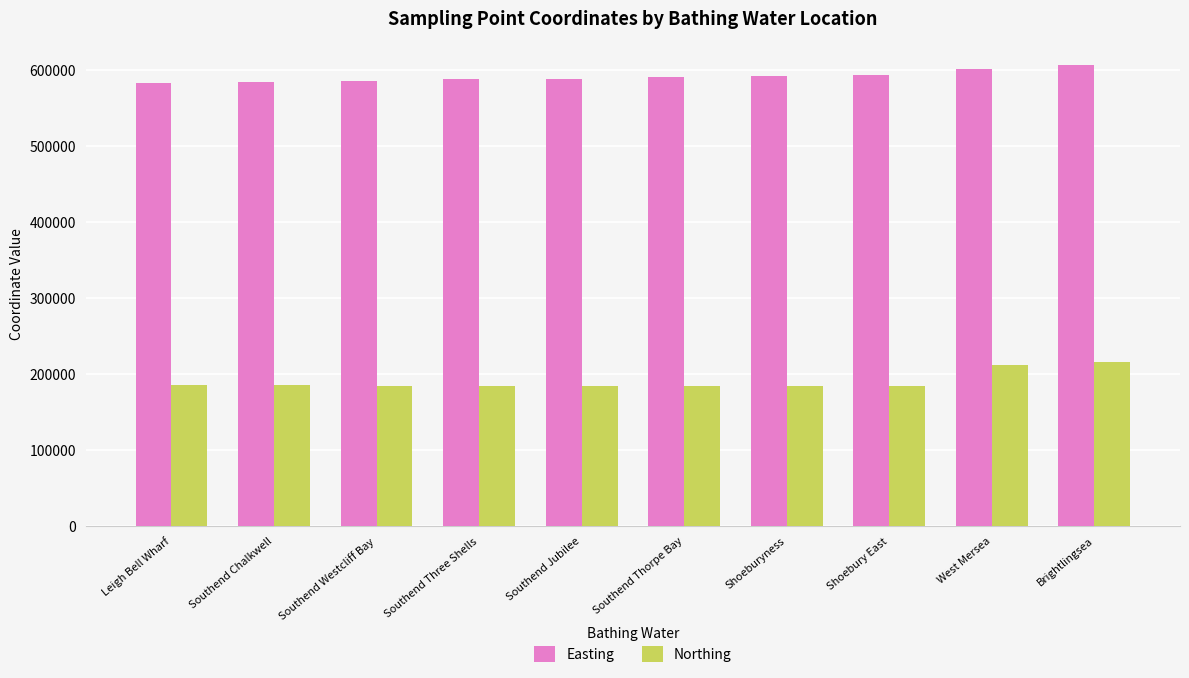

What is the maximum value shown in the chart?

607647